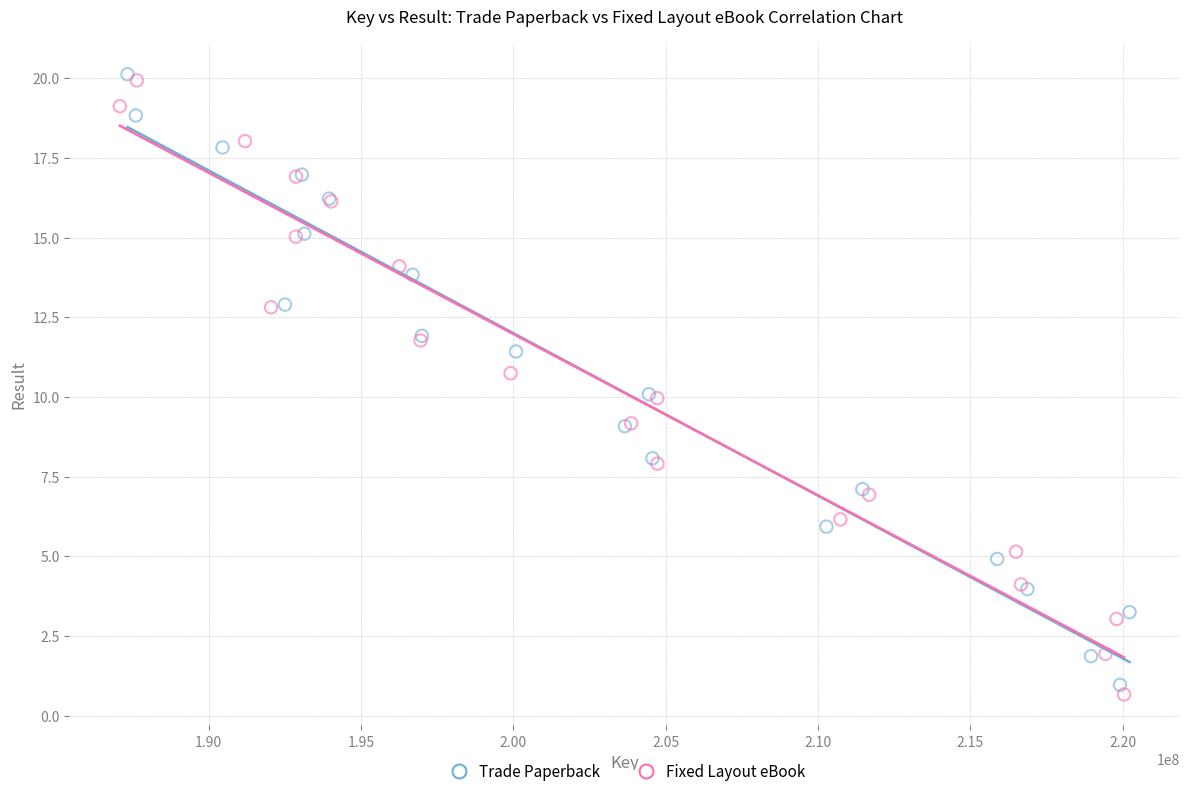

Which series has the widest spread of Y values?

Fixed Layout eBook